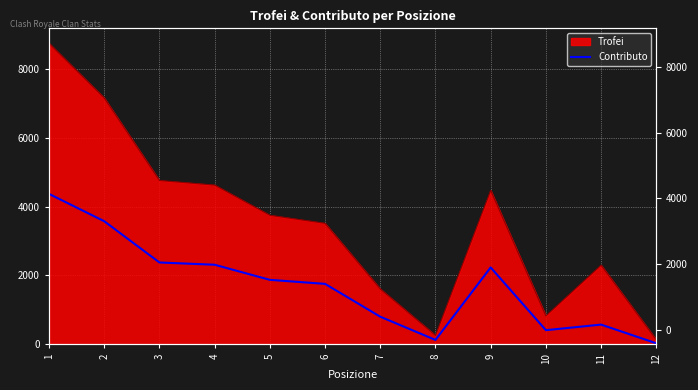

How many interior local valleys (lower than both neighbors) does the data have?

2